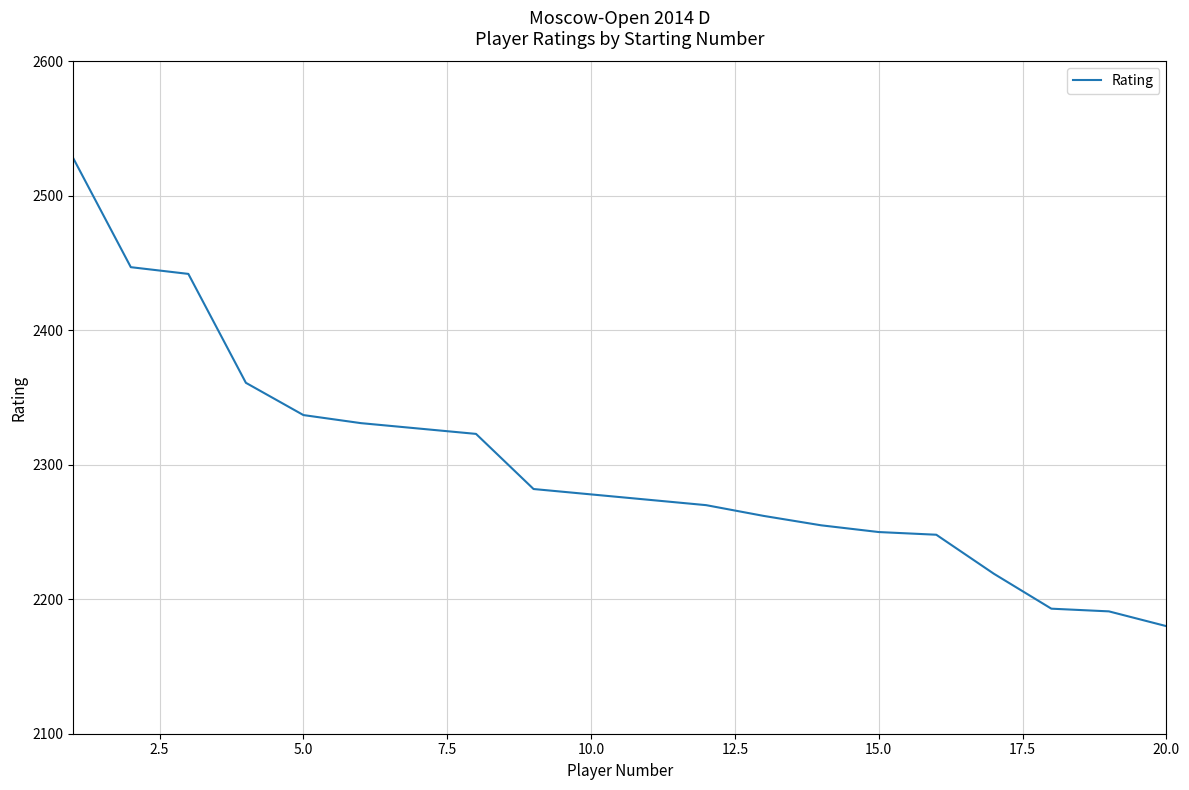

What is the minimum value shown in the chart?

2180